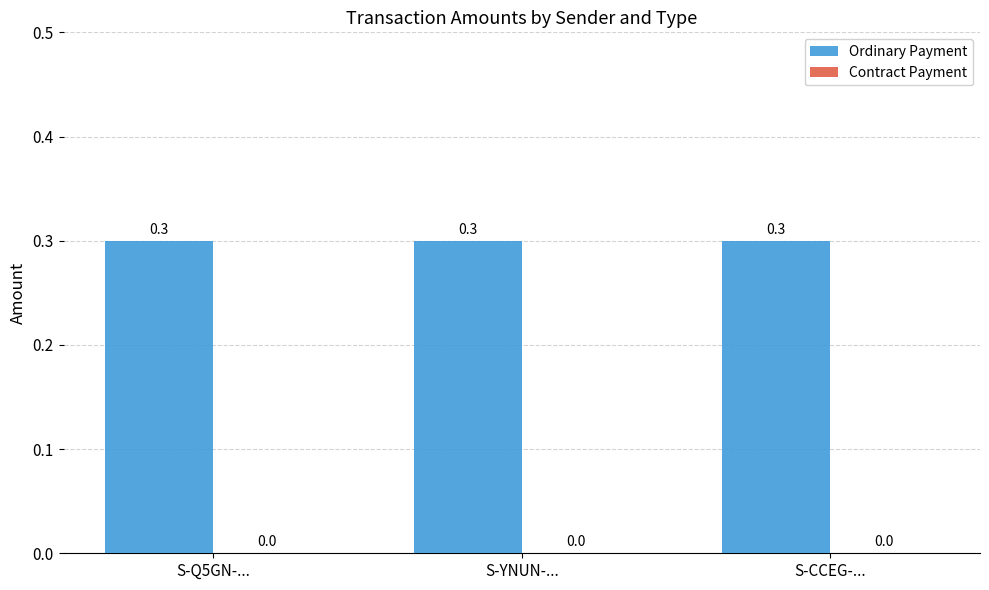

Is the value of Ordinary Payment at S-CCEG-... greater than the value of Contract Payment at S-Q5GN-...?

Yes